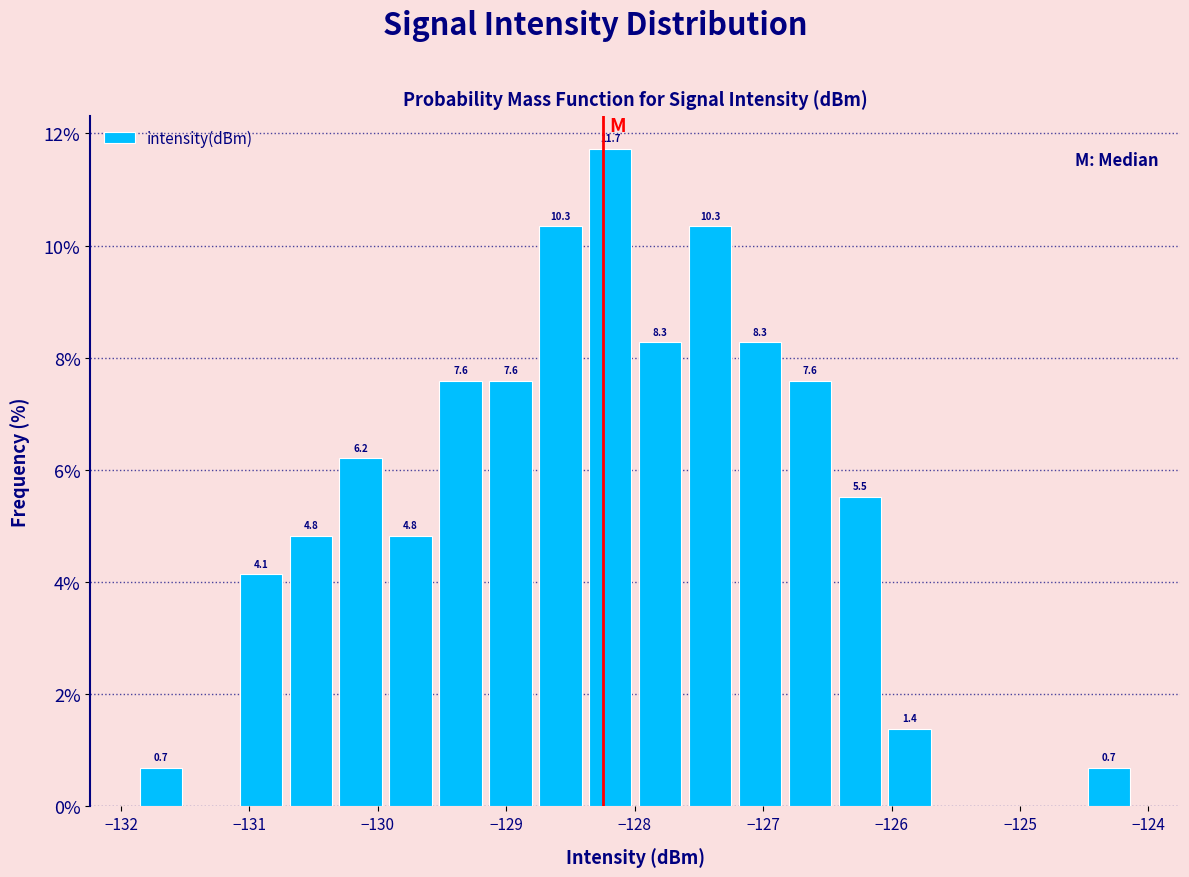

Read against the x-axis, roughly where is the centre of the tallest bar?

-128.2